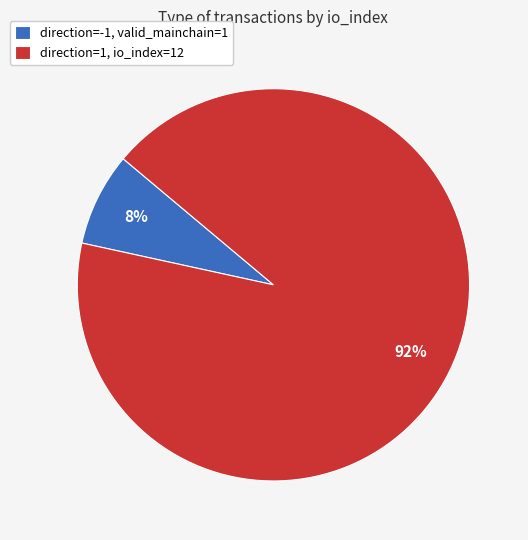

Rank the categories by value from highest to lowest.

direction=1, io_index=12, direction=-1, valid_mainchain=1